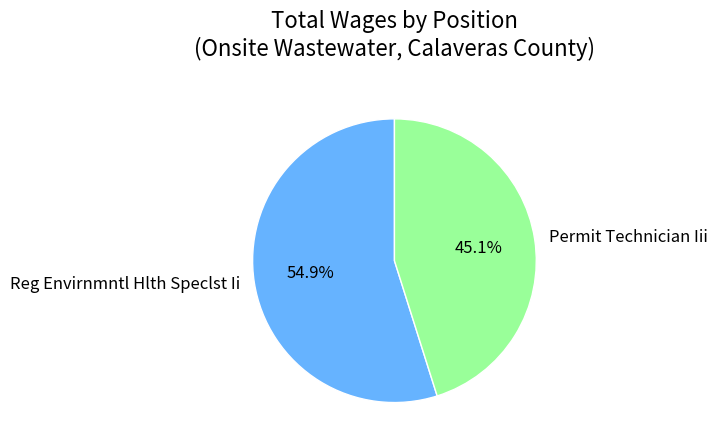

True or false: Permit Technician Iii accounts for 35% of the total.

False